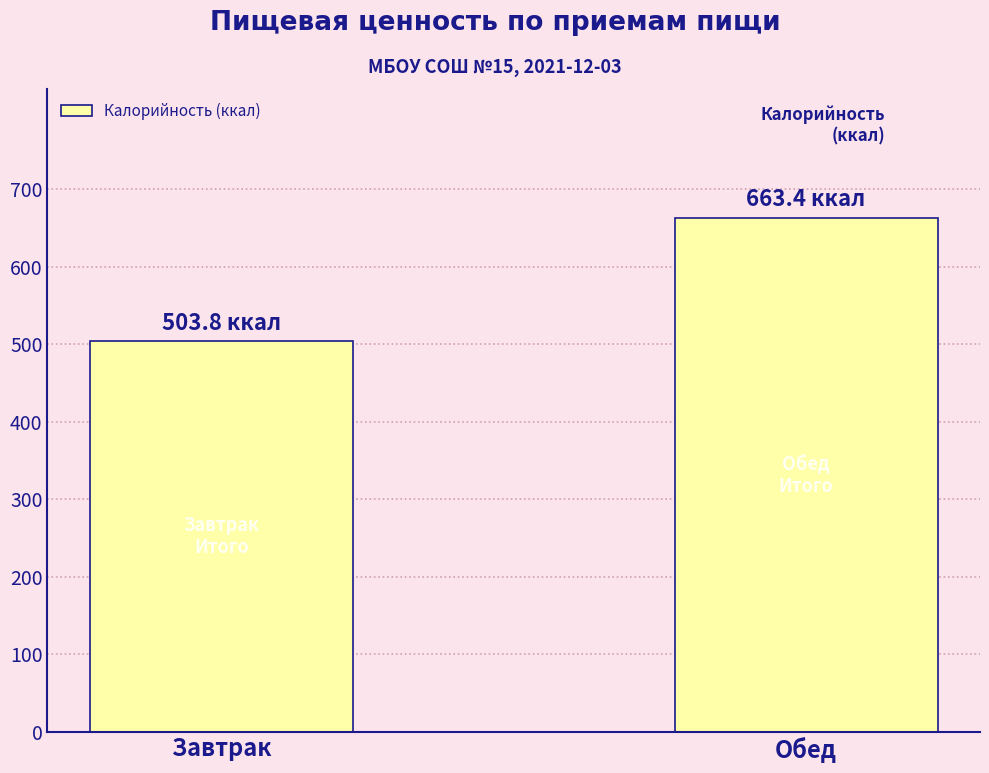

Between Обед and Завтрак, which is larger?

Обед